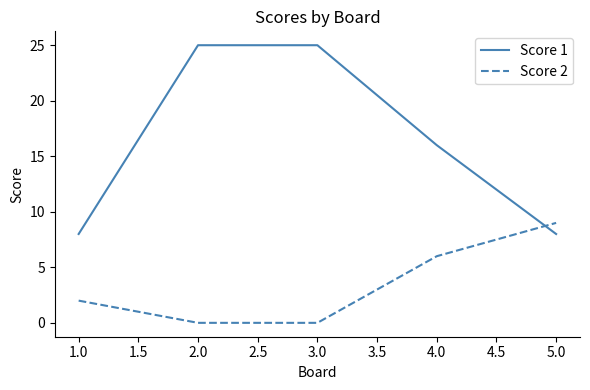

What is the greatest value displayed?

25